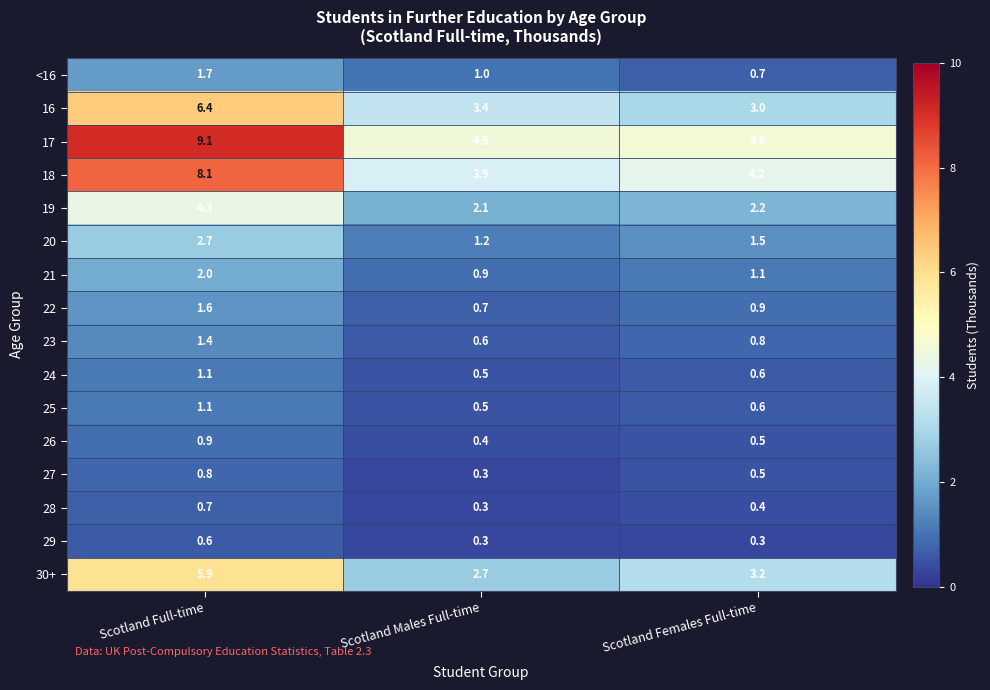

Which series changed the most between Scotland Full-time and Scotland Females Full-time?

17